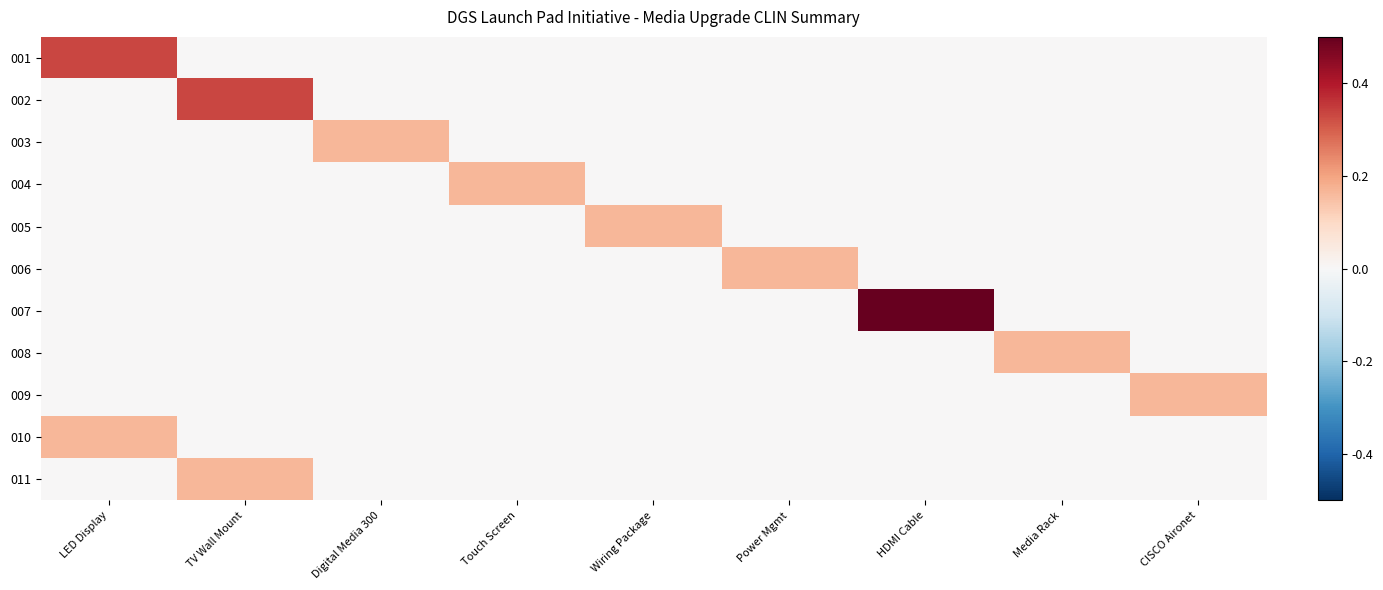

Count the number of categories in the chart.

9